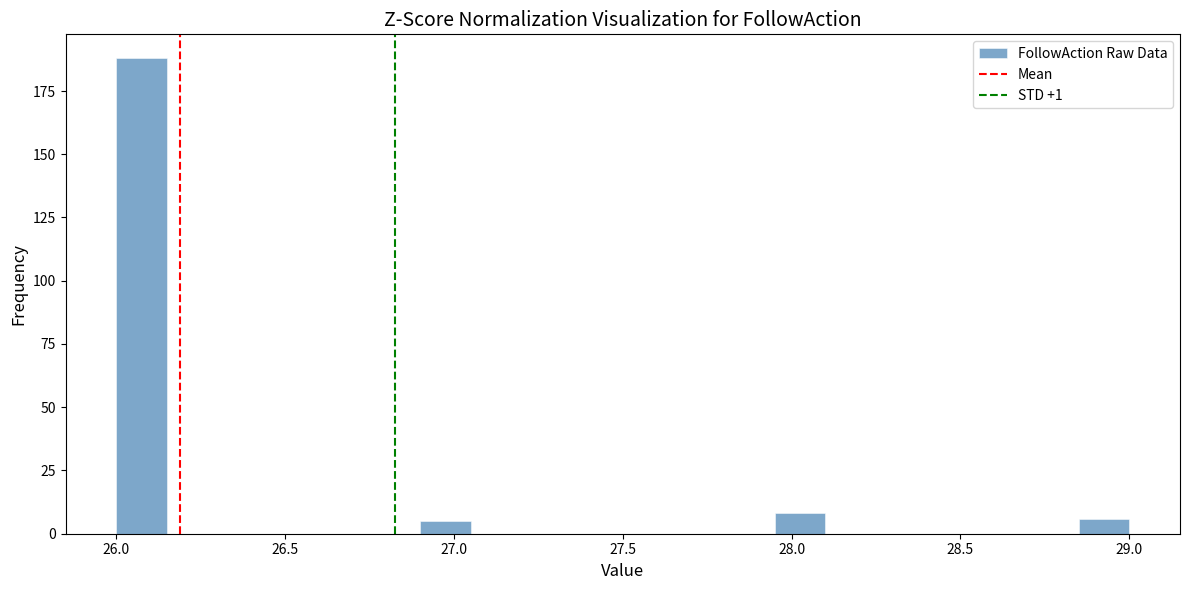

Read against the x-axis, roughly where is the centre of the tallest bar?

26.10